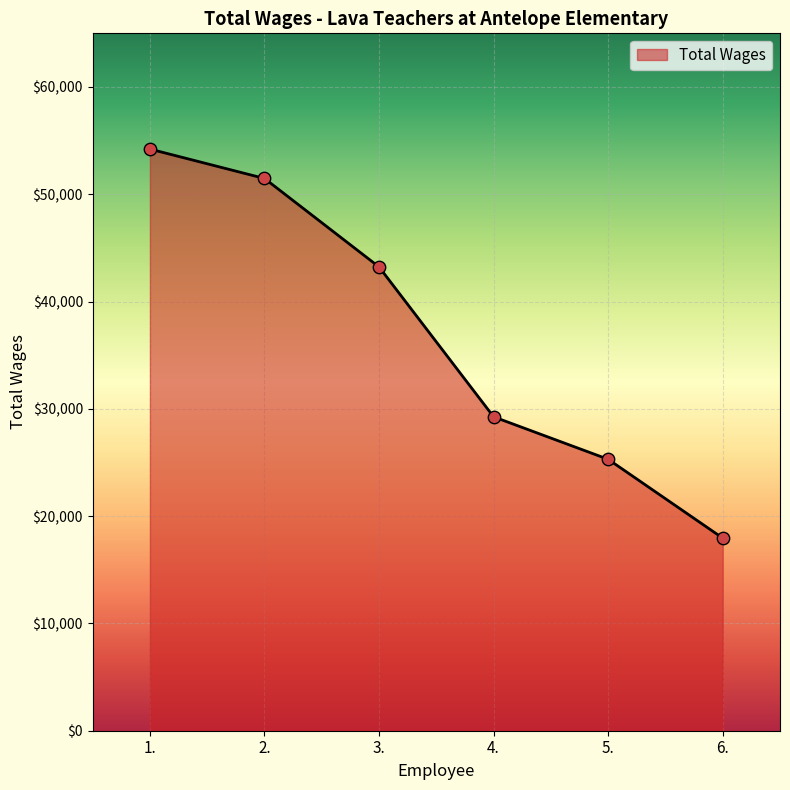

What is the change in value from 1. to 5.?

-28914